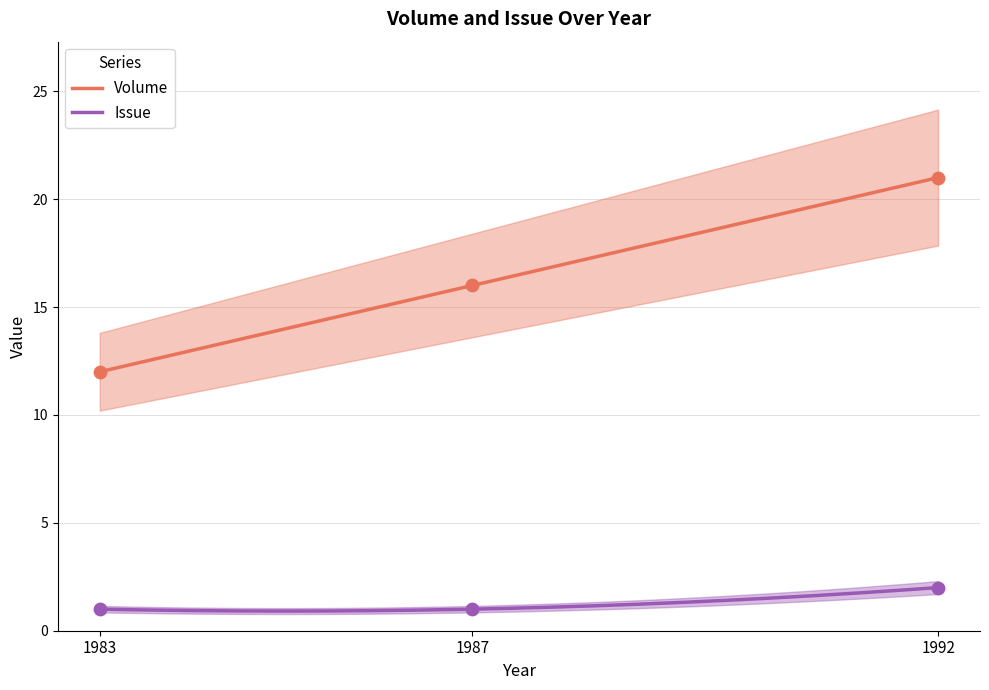

At which category is the sum across all series the highest?

1992